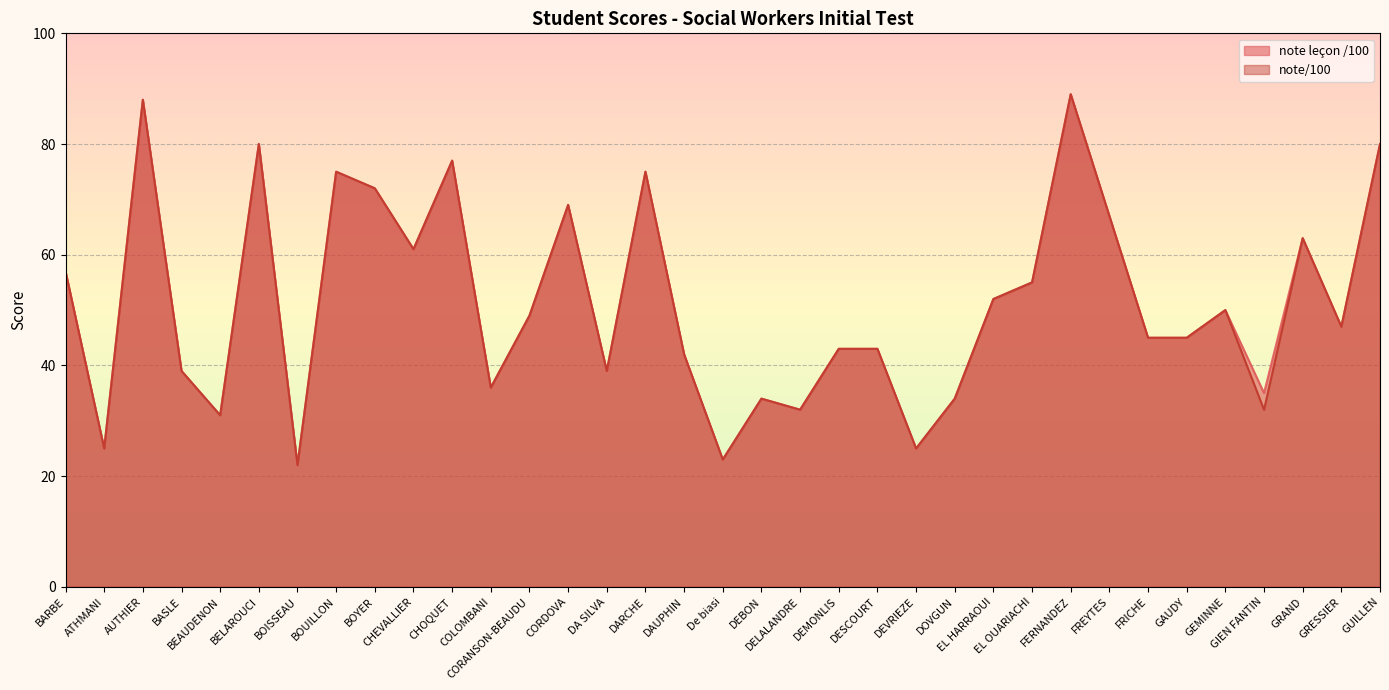

Which label corresponds to the smallest value in the chart?

BOISSEAU